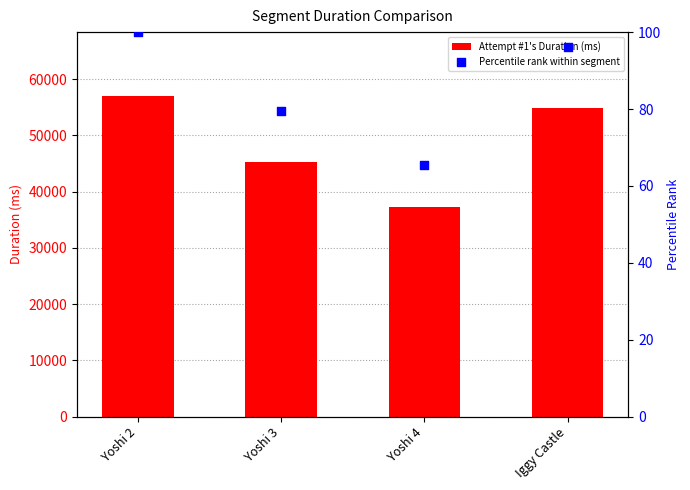

At which category is the sum across all series the highest?

Yoshi 2